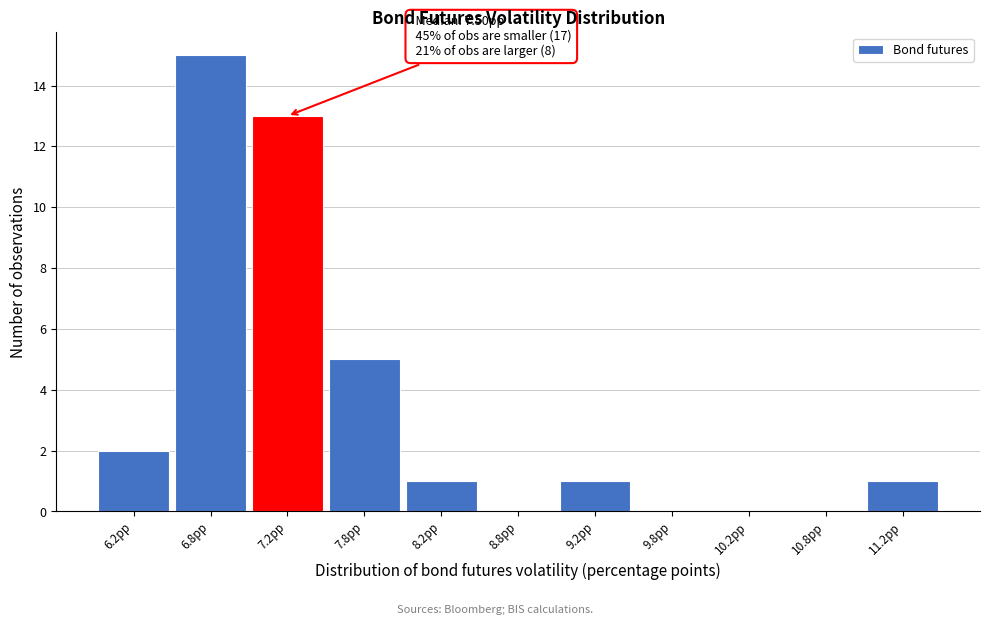

Over which range of the x-axis is the bar tallest?

6.5 to 7.0